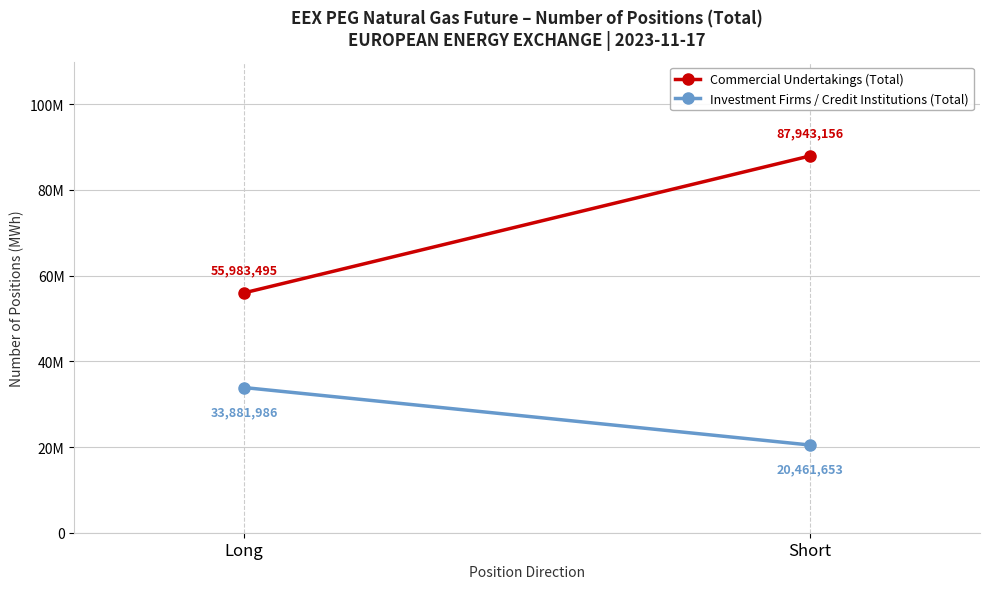

What is the spread (max minus min) of values at Short?

67481503